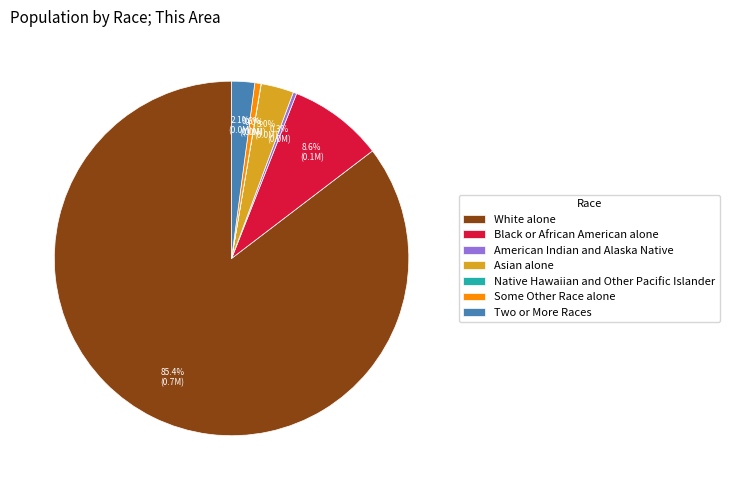

To the nearest percent, what is the difference between the largest and smallest slice percentages?

85%